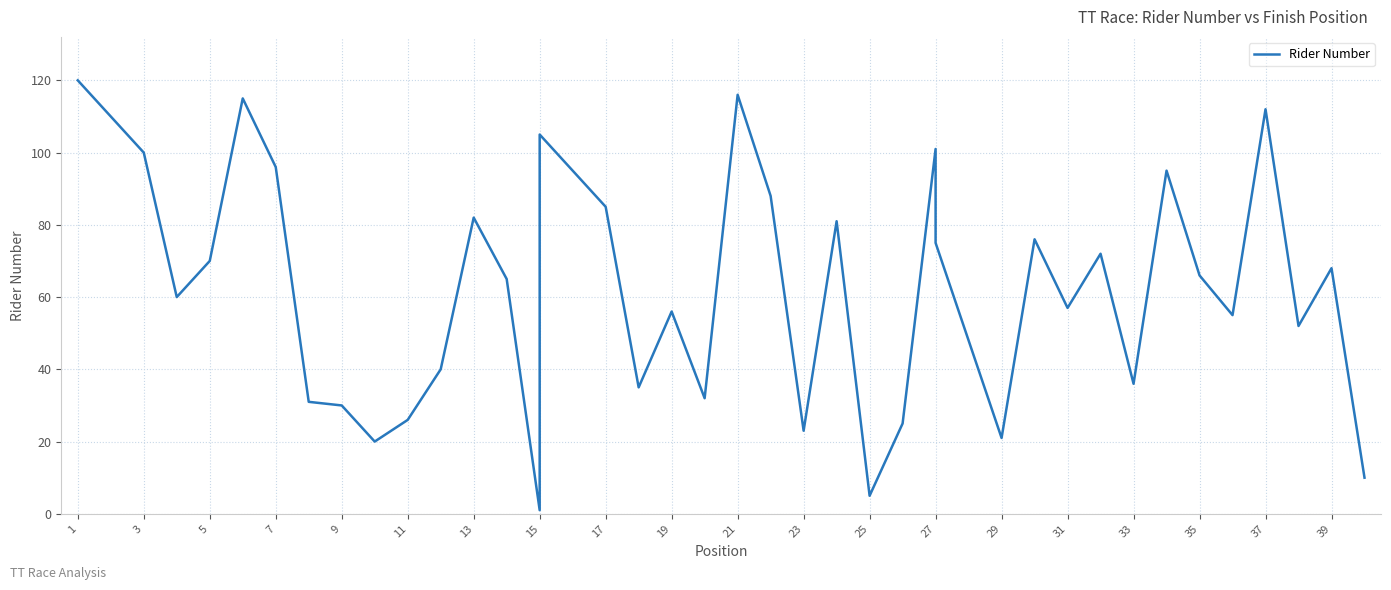

Reading right to left, list all the values displayed in this chart.

10	68	52	112	55	66	95	36	72	57	76	21	75	101	25	5	81	23	88	116	32	56	35	85	105	1	65	82	40	26	20	30	31	96	115	70	60	100	110	120